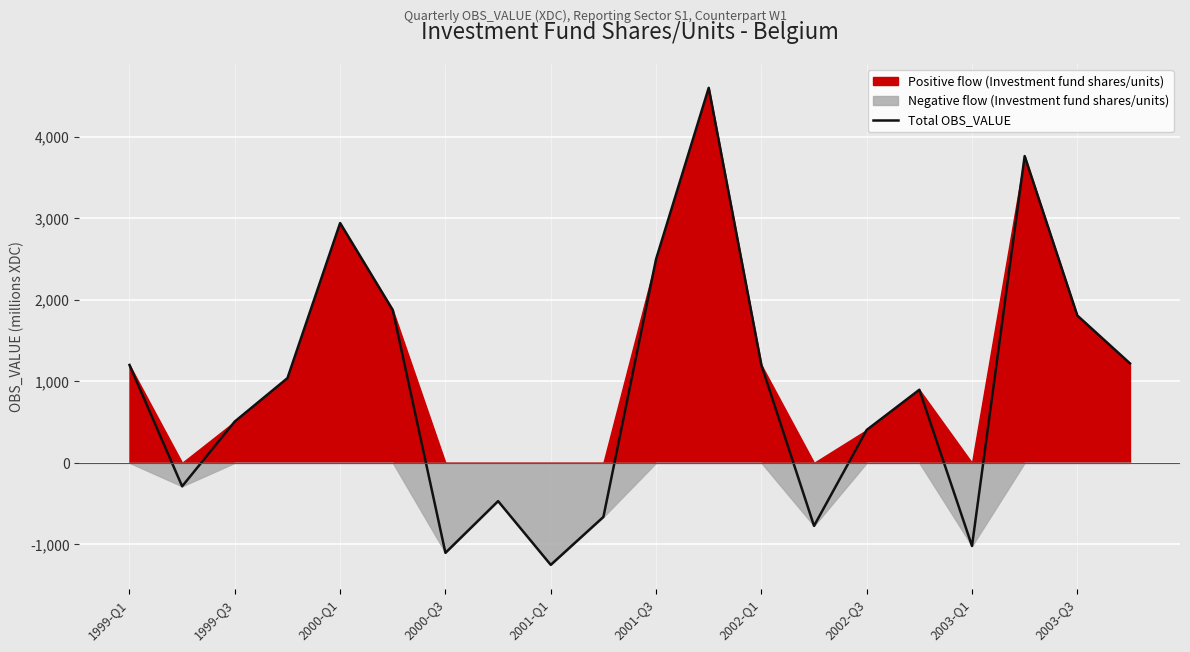

What is the lowest value of the Total OBS_VALUE series?

-1251.2